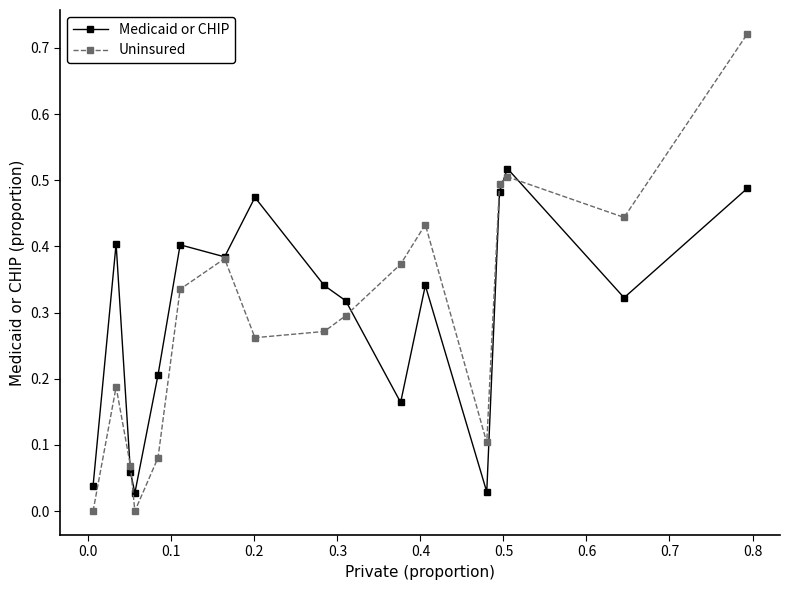

In Uninsured, how many points are higher than both neighbors (excluding endpoints)?

4